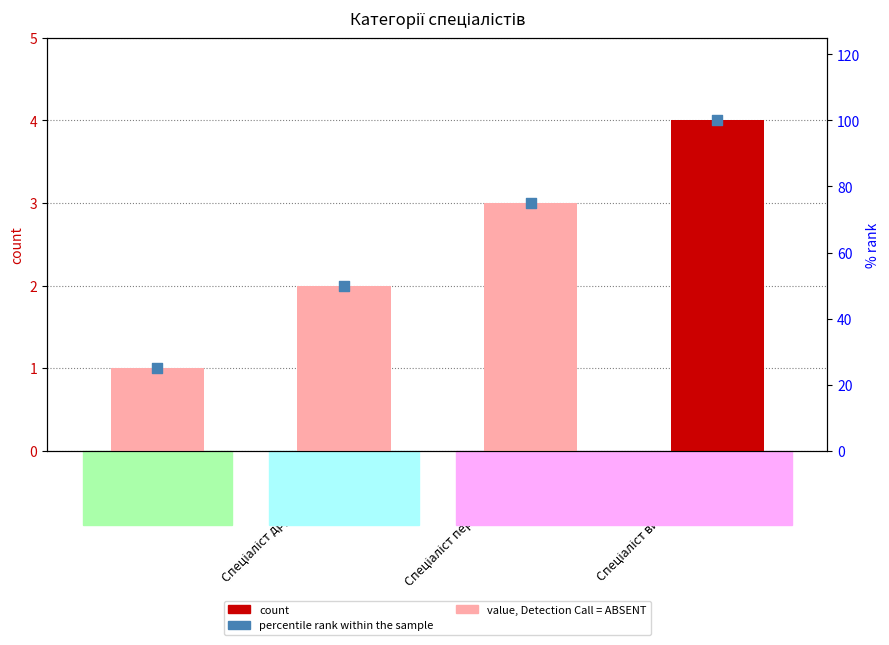

Which series has the largest total across all categories?

percentile rank within the sample